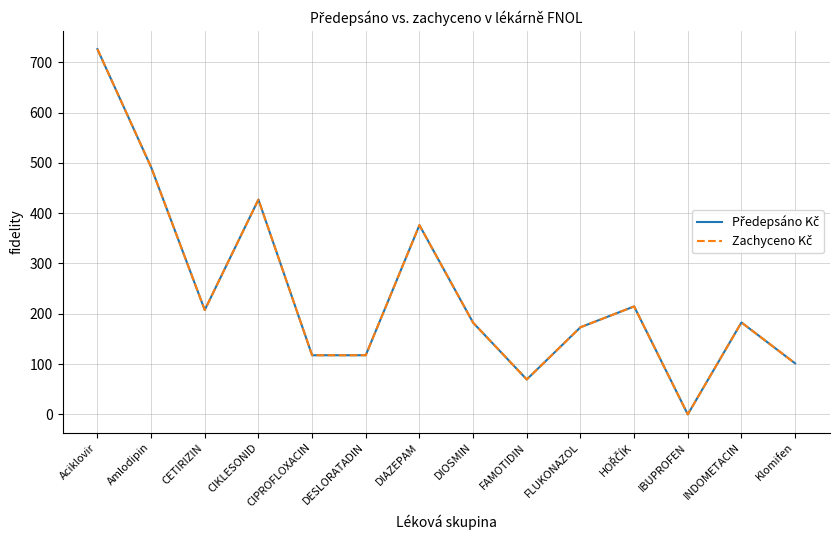

At which category is the sum across all series the highest?

Aciklovir